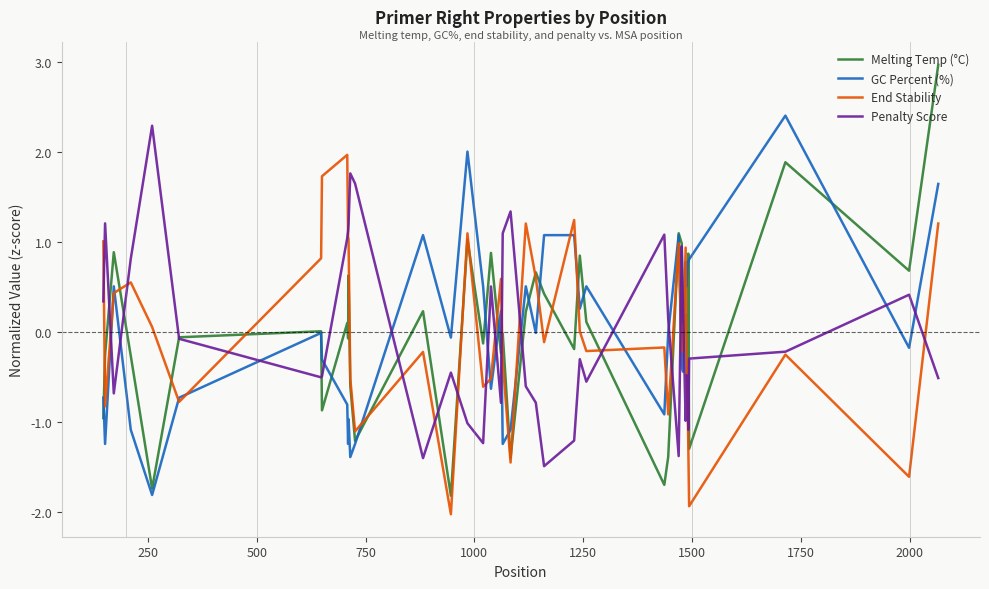

What is the highest value of the End Stability series?

2.0